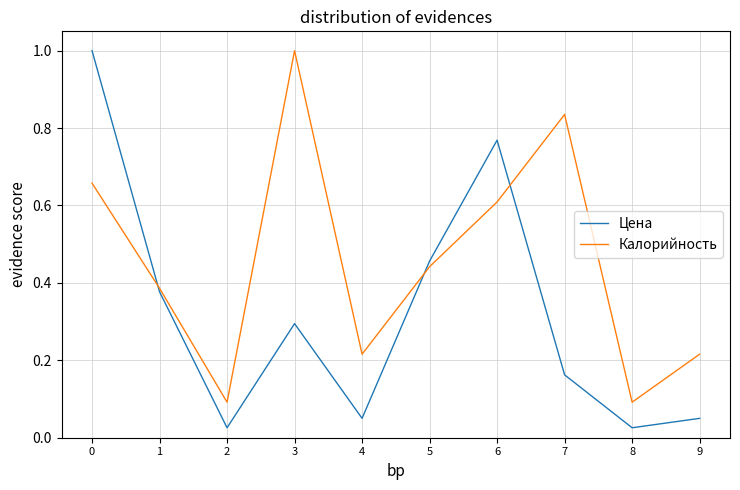

After their last crossing, which series has the higher values: Цена or Калорийность?

Калорийность